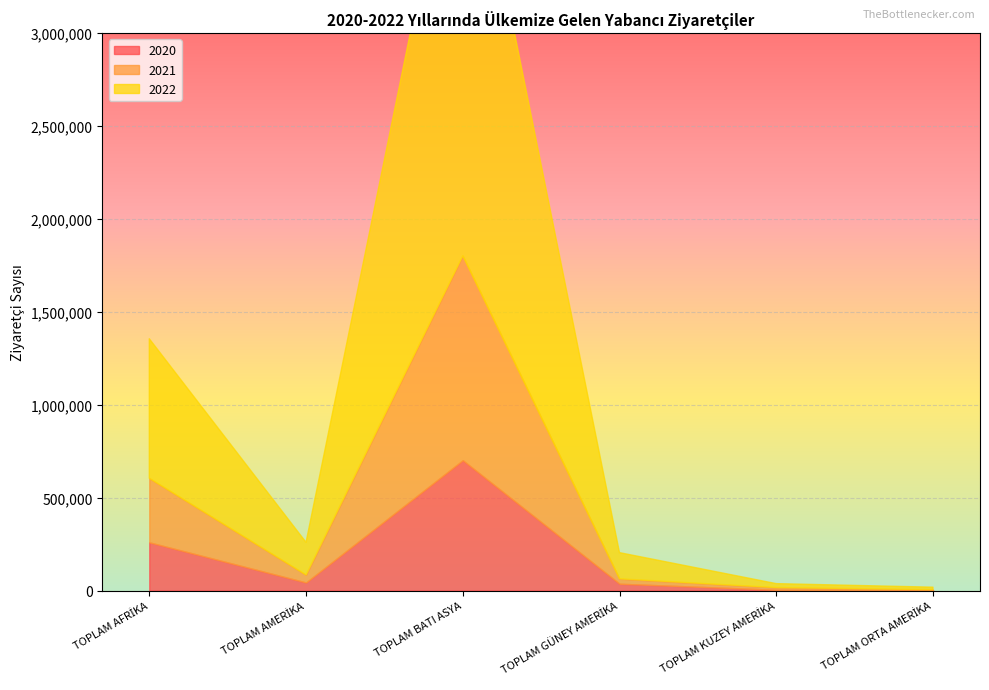

Which label corresponds to the largest value in the chart?

TOPLAM BATI ASYA